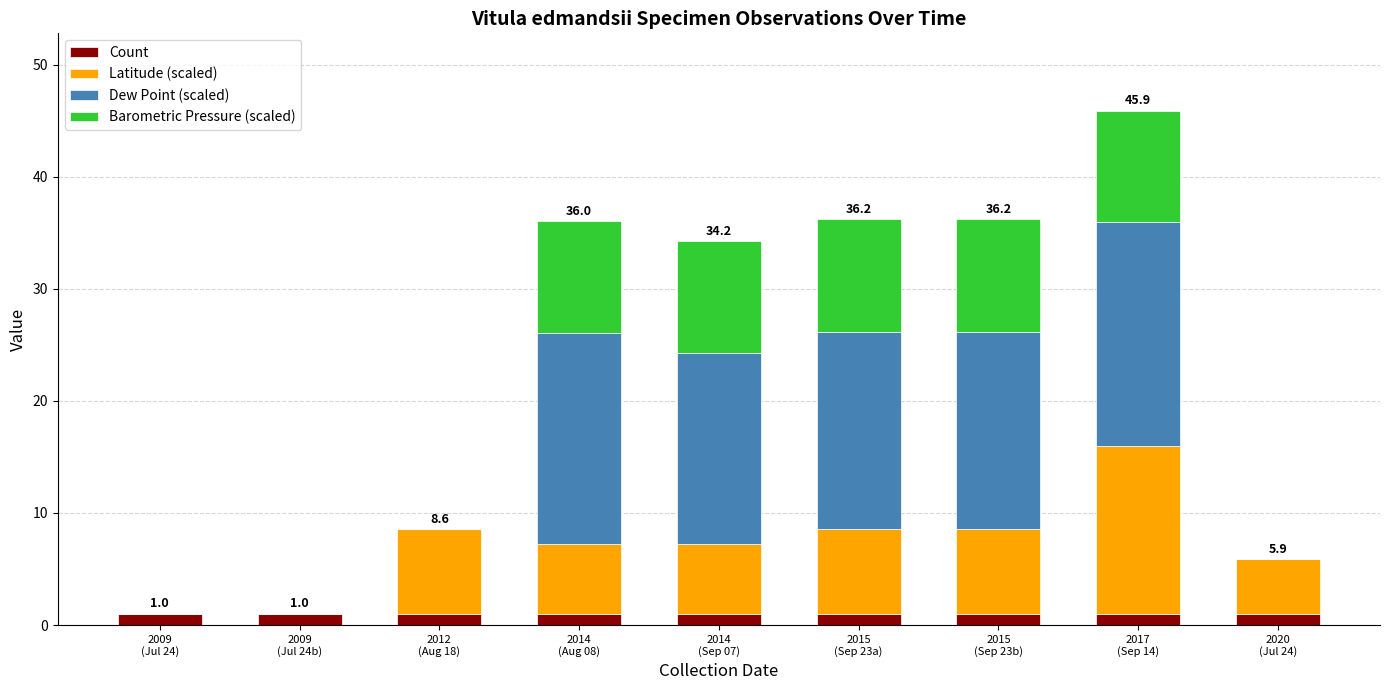

Count the number of categories in the chart.

9